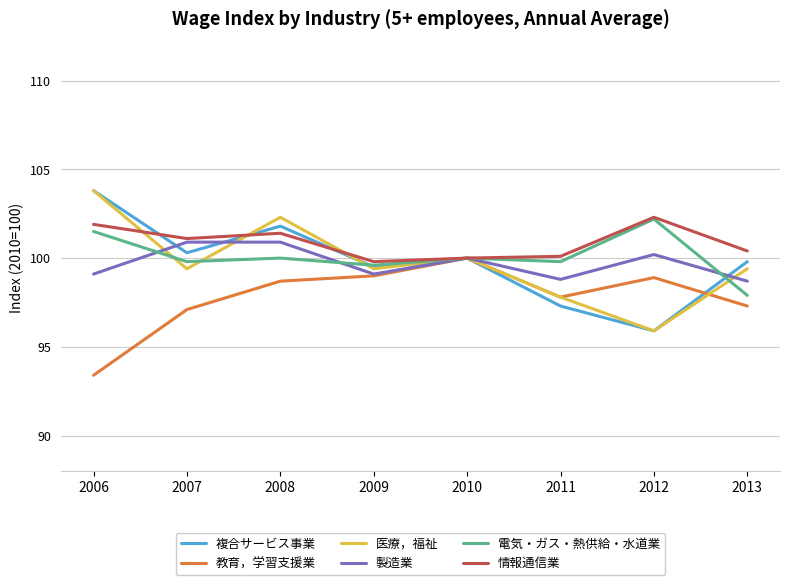

True or false: 製造業 has a value of 99.1 at 2006.

True